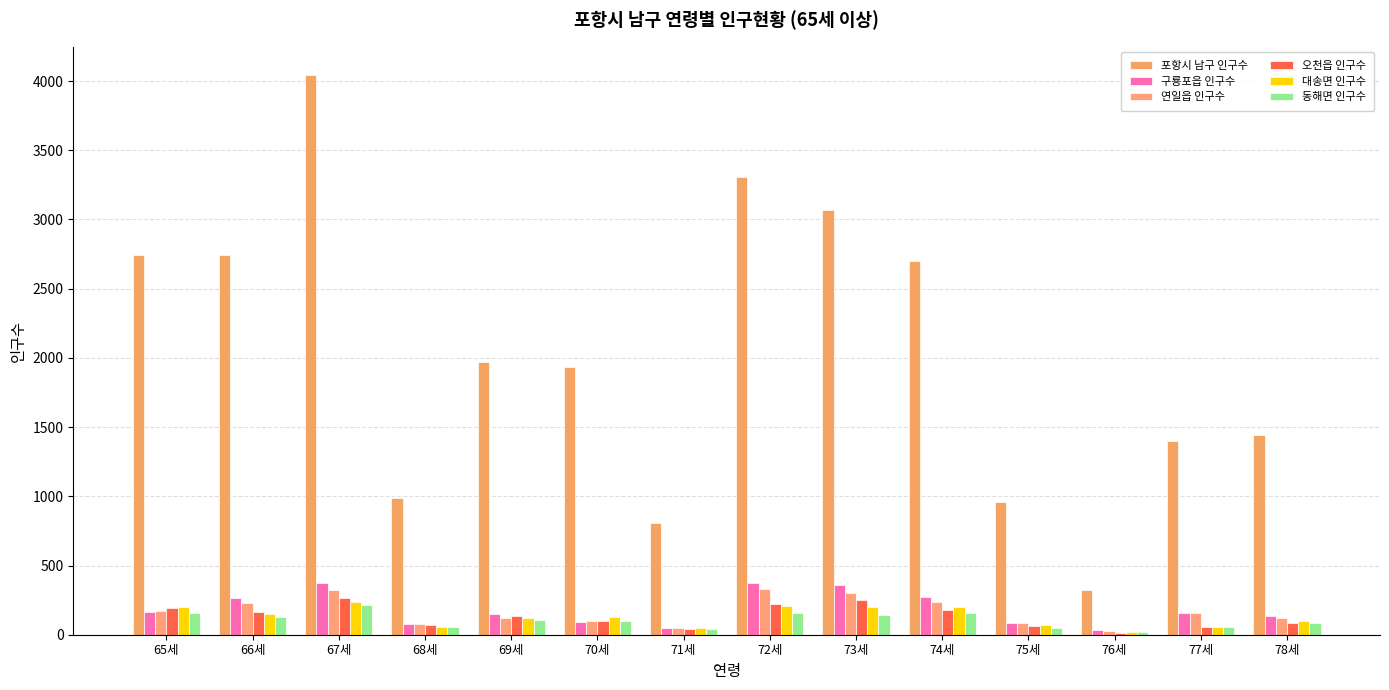

The value of 오천읍 인구수 at 73세 is 248. True or false?

True